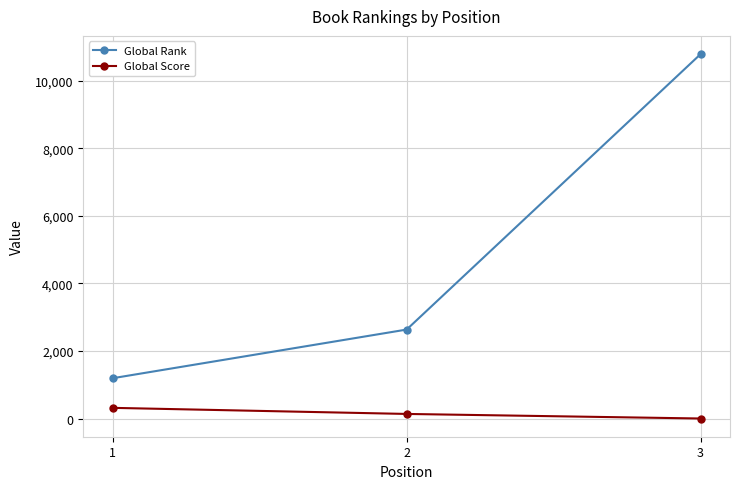

What is the maximum value shown in the chart?

10785